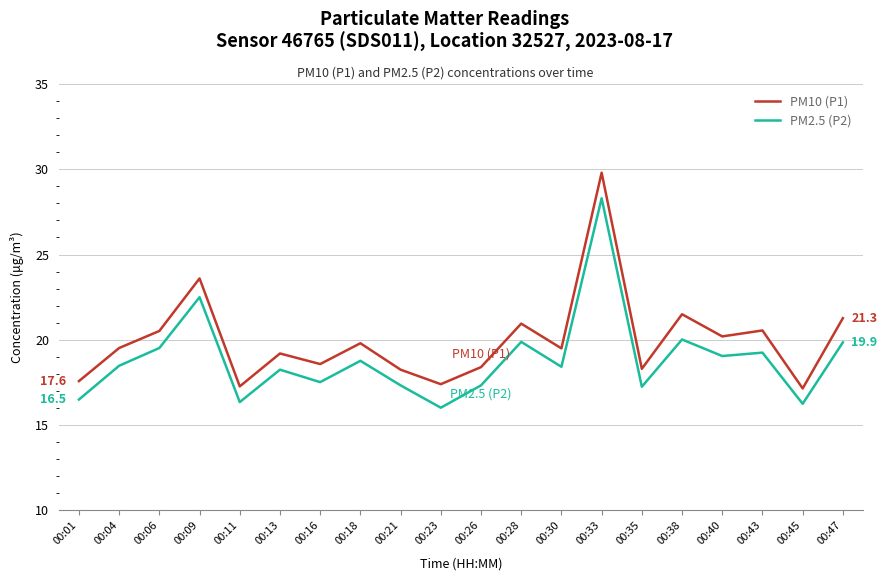

How many interior local peaks does the PM10 (P1) series have?

7